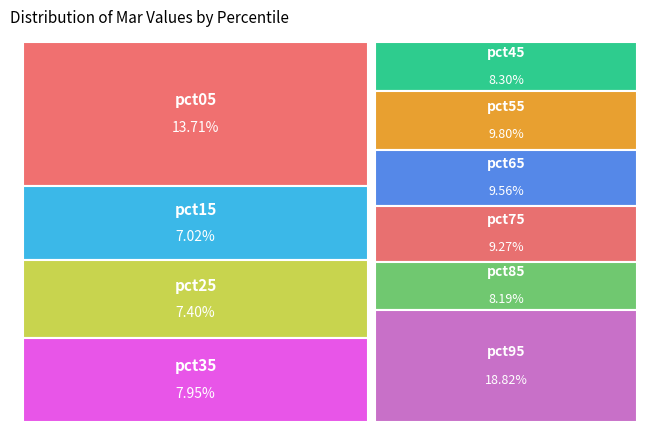

The pct05 slice represents 14% of the pie. True or false?

True